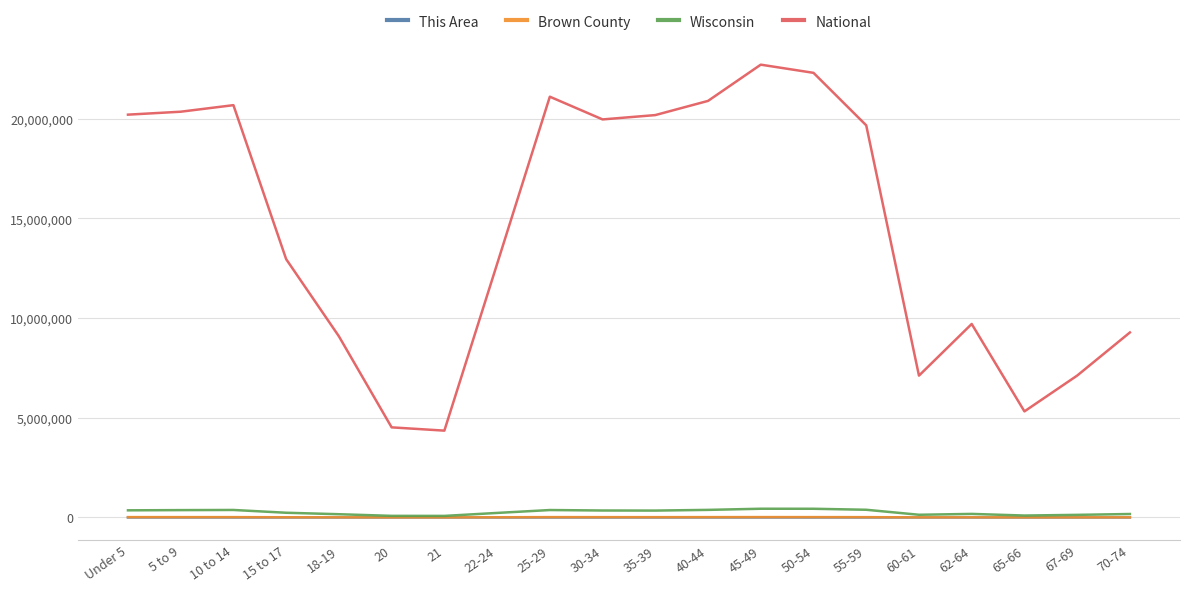

True or false: National and Wisconsin intersect in this chart.

False